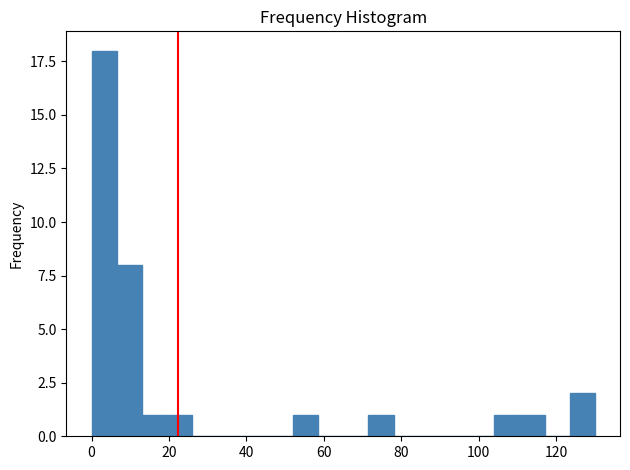

Around what value on the x-axis is the tallest bar? Give the approximate position of its centre, as read against the axis.

4